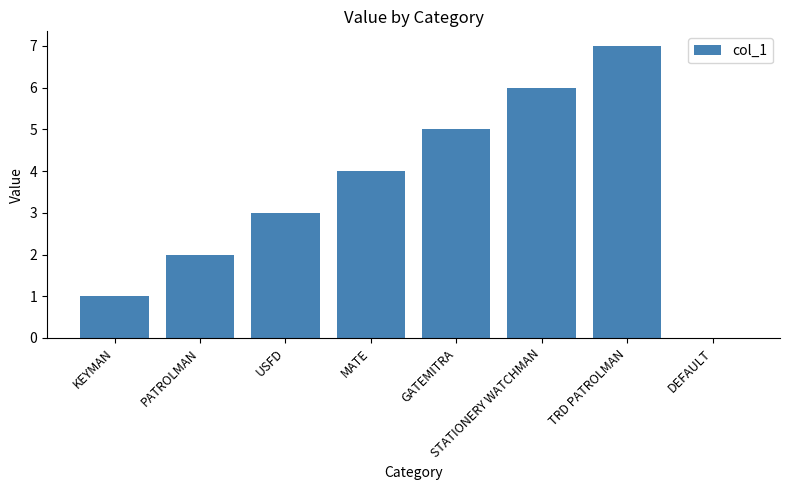

What is the sum of all values?

28